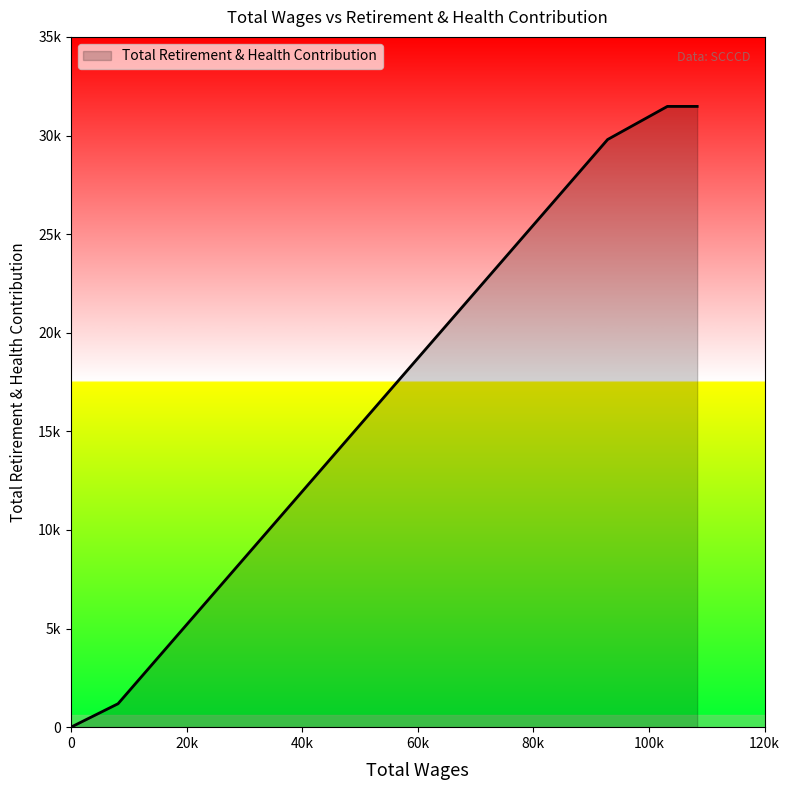

Does the chart have visible grid lines?

No